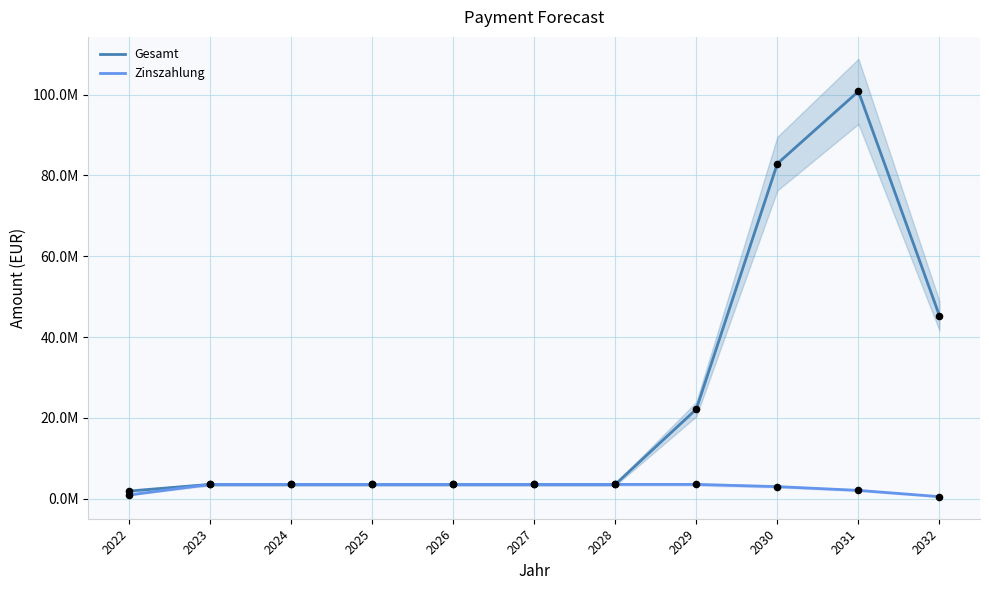

Is the value of Zinszahlung at 2028 greater than the value of Gesamt at 2023?

No